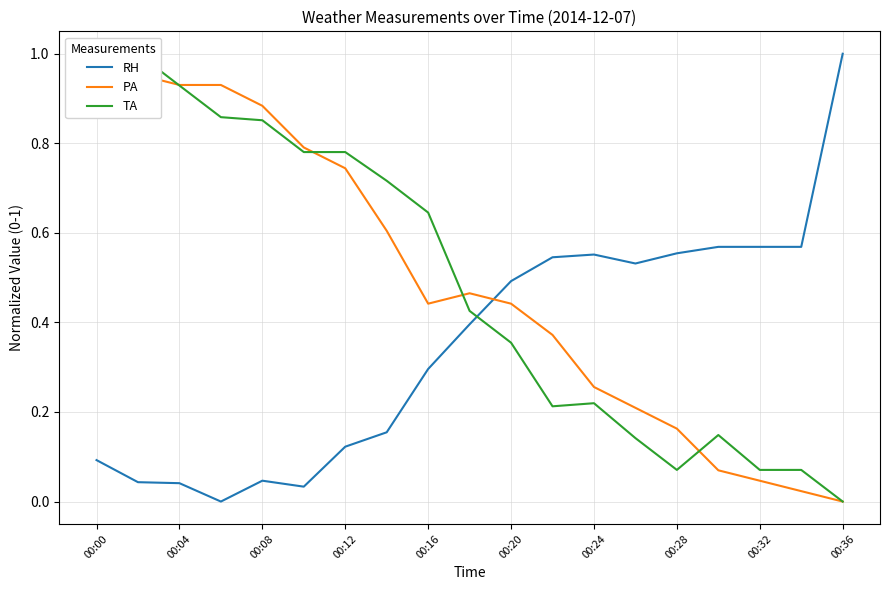

What position from the left is 11?

12